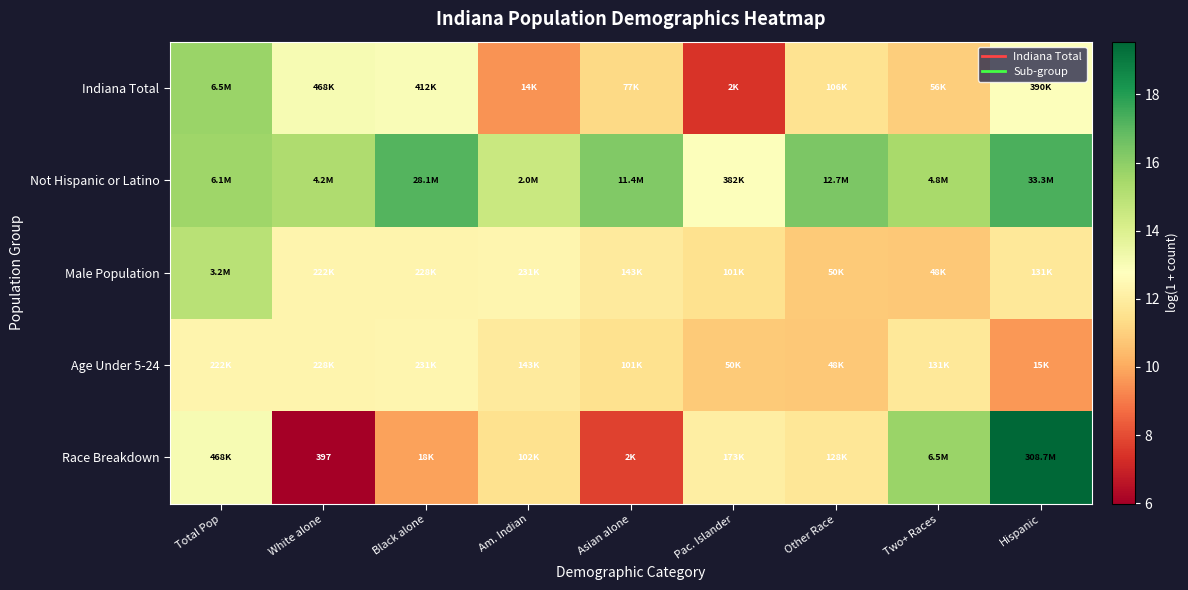

At how many categories does at least one series exceed 7?

9